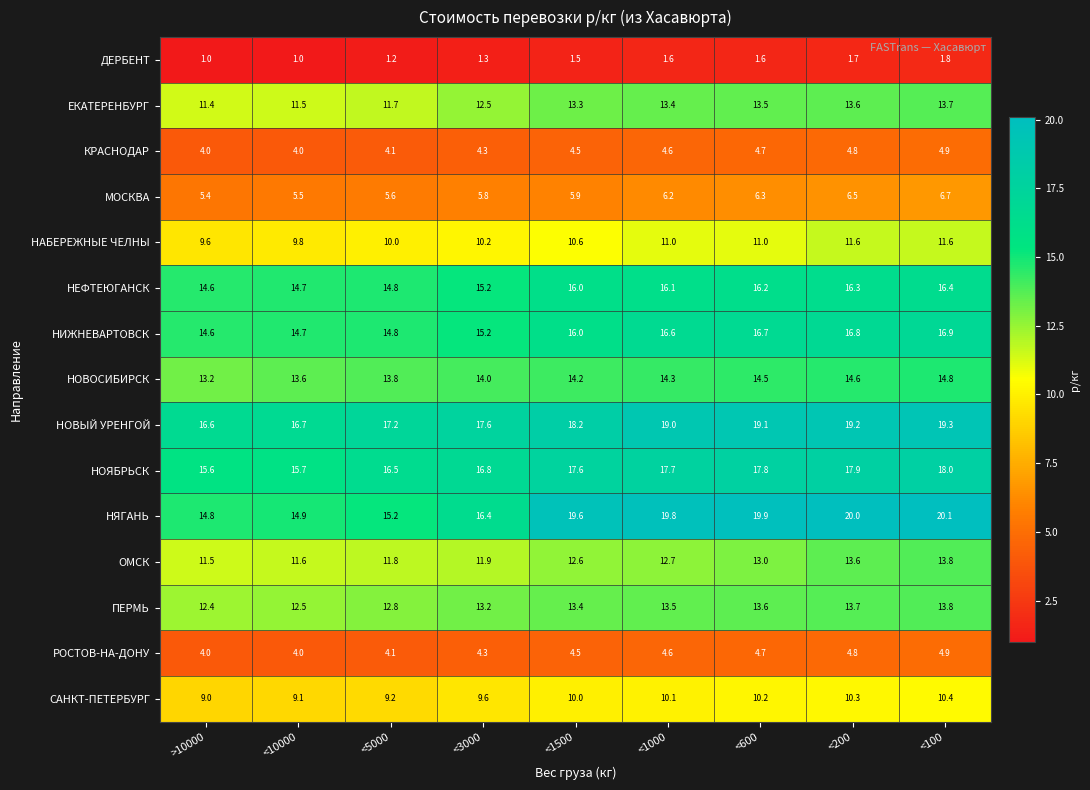

How many values in the НЕФТЕЮГАНСК series are below 16?

4